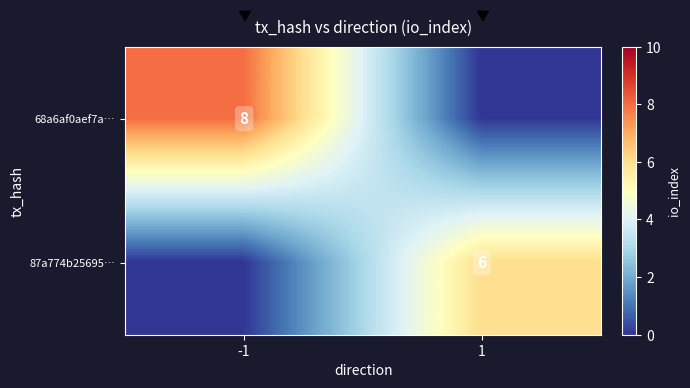

Which has a higher value, -1 or 1?

-1